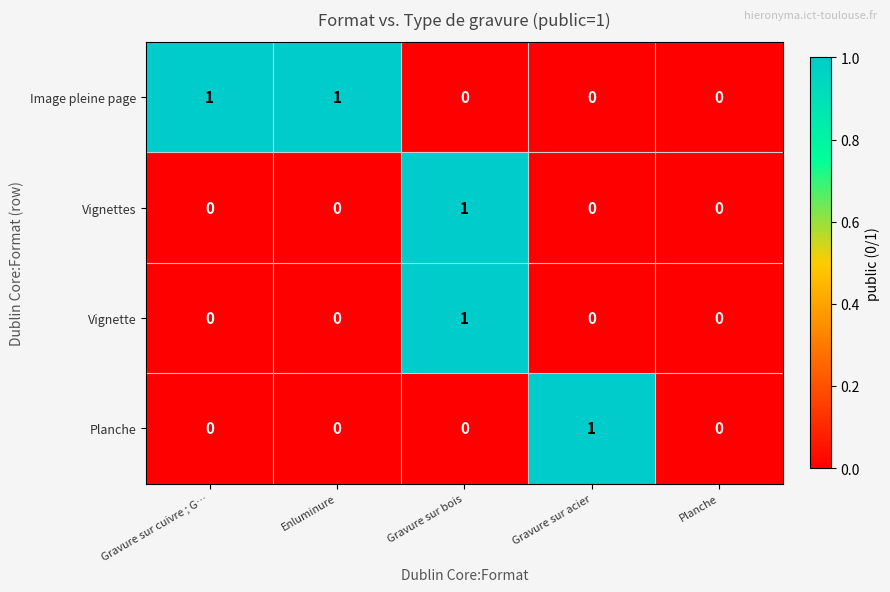

Reading left to right, list all the values displayed in this chart.

Image pleine page: Gravure sur cuivre ; G…=1	Enluminure=1	Gravure sur bois=0	Gravure sur acier=0	Planche=0
Vignettes: Gravure sur cuivre ; G…=0	Enluminure=0	Gravure sur bois=1	Gravure sur acier=0	Planche=0
Vignette: Gravure sur cuivre ; G…=0	Enluminure=0	Gravure sur bois=1	Gravure sur acier=0	Planche=0
Planche: Gravure sur cuivre ; G…=0	Enluminure=0	Gravure sur bois=0	Gravure sur acier=1	Planche=0